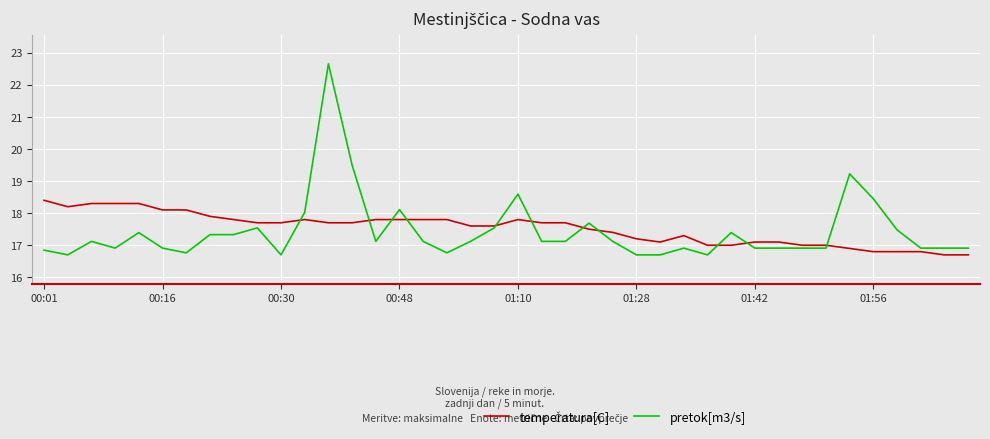

Which series has the largest range (max minus min)?

pretok[m3/s]